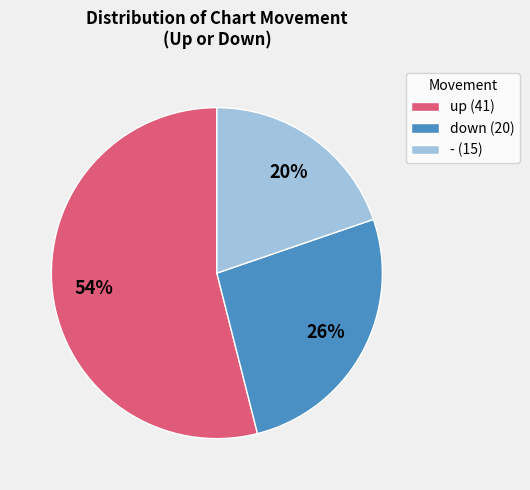

Is the sum of - (15) and up (41) greater than half?

Yes